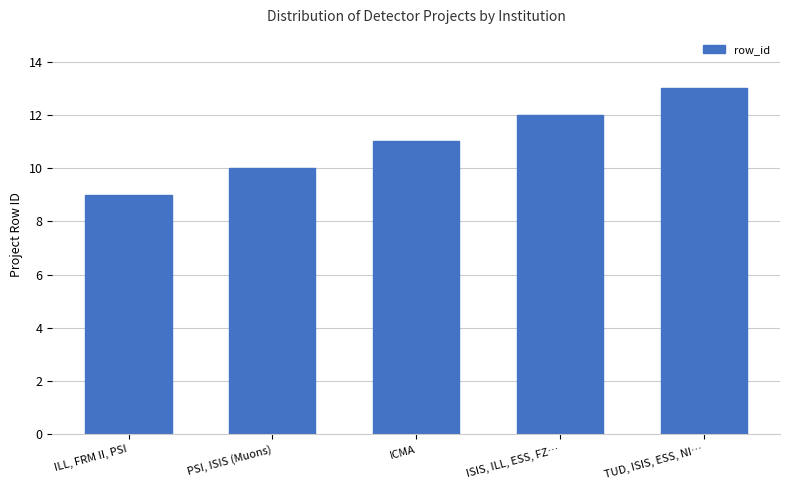

What value does the data have at ICMA?

11